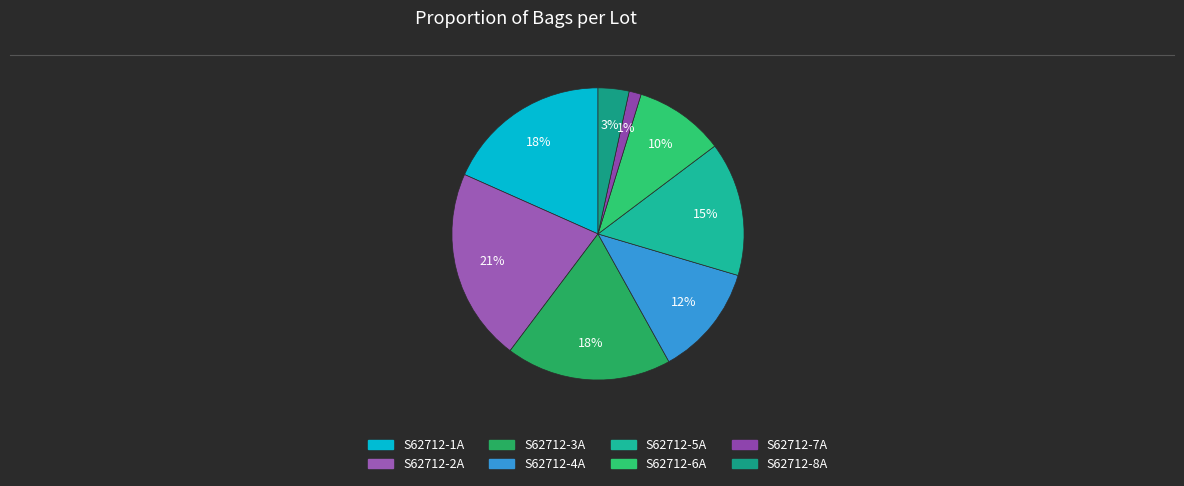

Does any single category account for the majority?

No